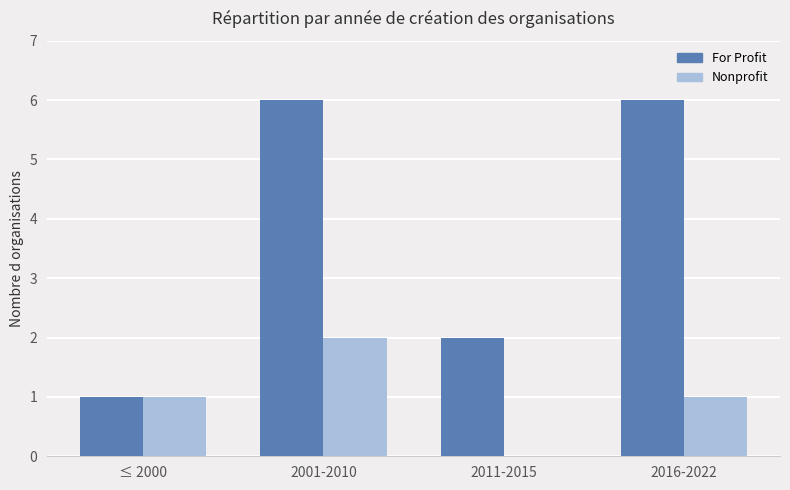

Which series changed the most between 2011-2015 and 2016-2022?

For Profit